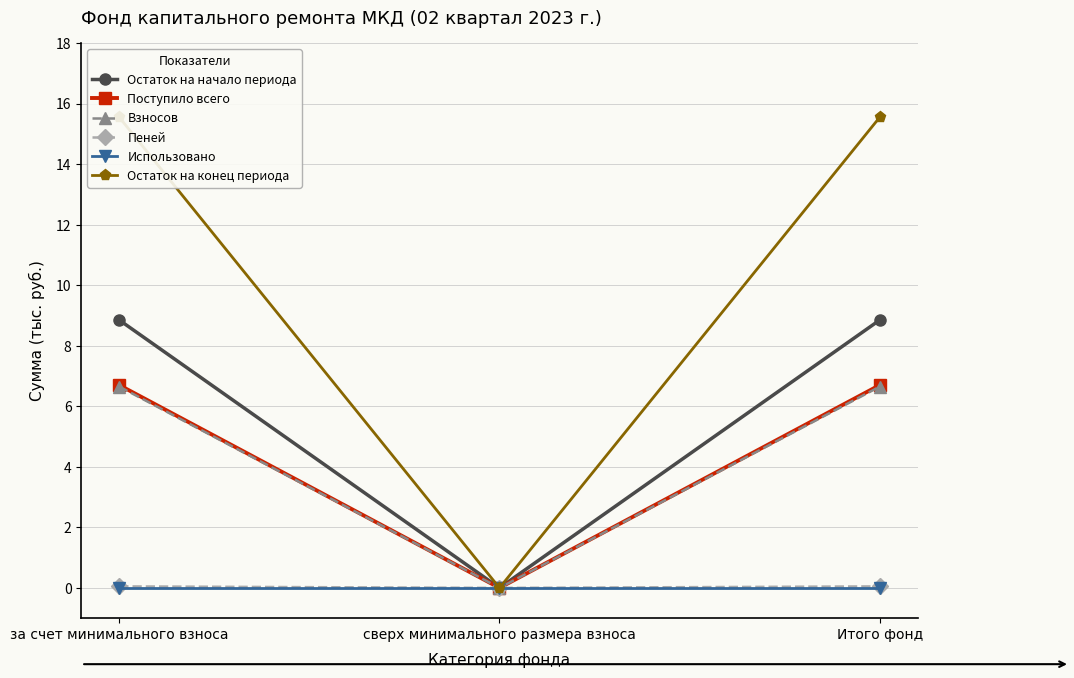

The Использовано series shows 0.0 at сверх минимального размера взноса. True or false?

True